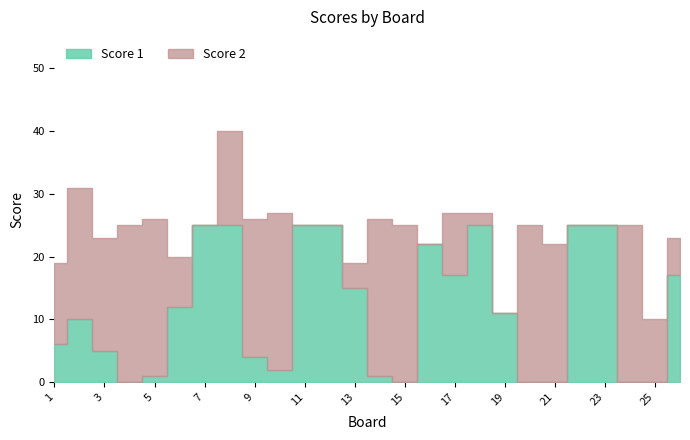

True or false: Score 2 and Score 1 cross at least once.

True